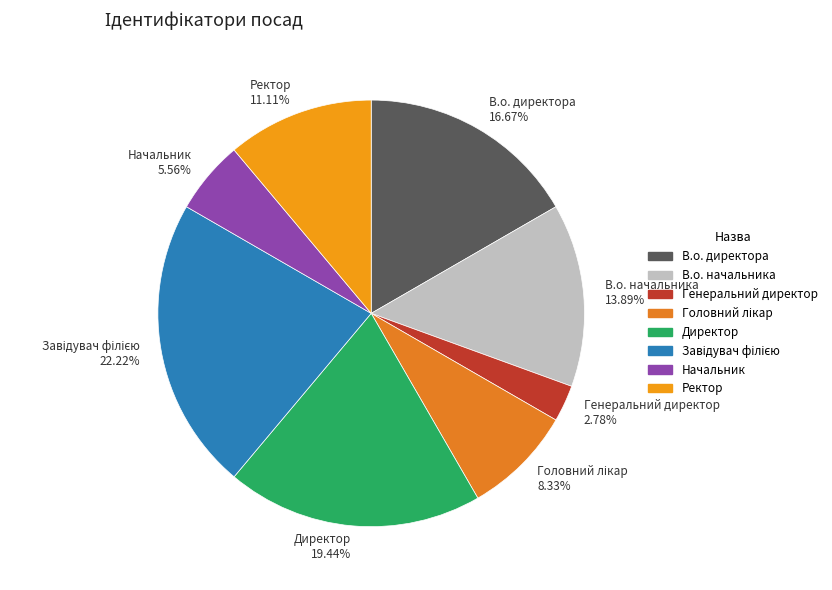

Is the sum of Директор 19.44% and Начальник 5.56% greater than half?

No